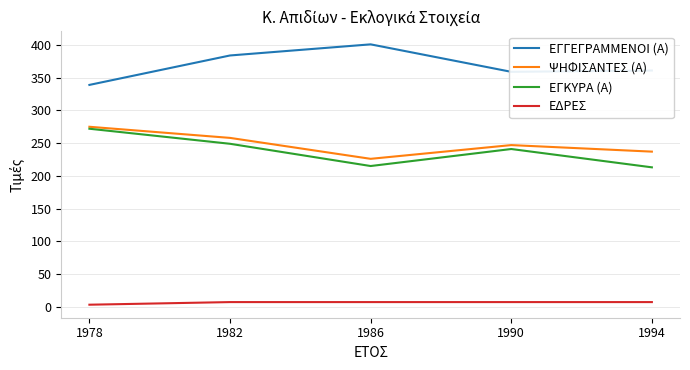

Count the ΕΔΡΕΣ values in the range 7 to 8.

4